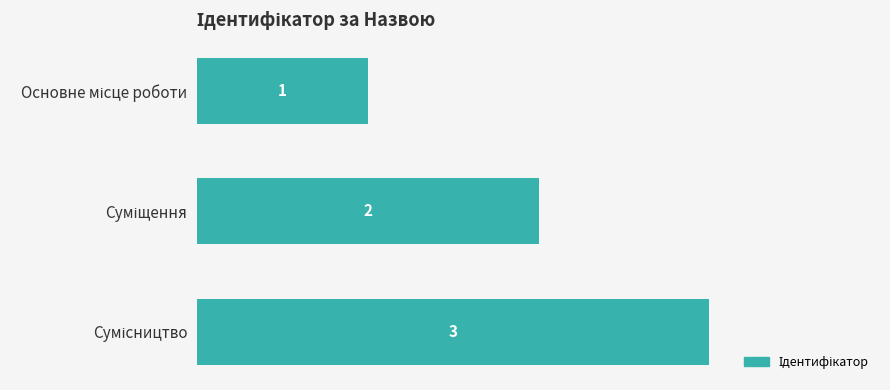

What is the average value?

2